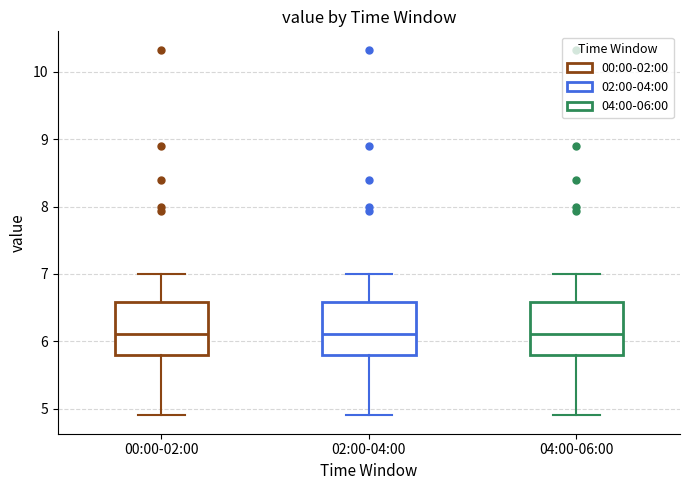

Reading left to right, read every box against the y-axis: the position of its median line, the range the box covers, and the ends of its whiskers. The values are not printed on the chart, so give them approximately, as read against the axis.

00:00-02:00: median 6.1, box 5.8 to 6.6, whiskers 4.9 to 7.0
02:00-04:00: median 6.1, box 5.8 to 6.6, whiskers 4.9 to 7.0
04:00-06:00: median 6.1, box 5.8 to 6.6, whiskers 4.9 to 7.0